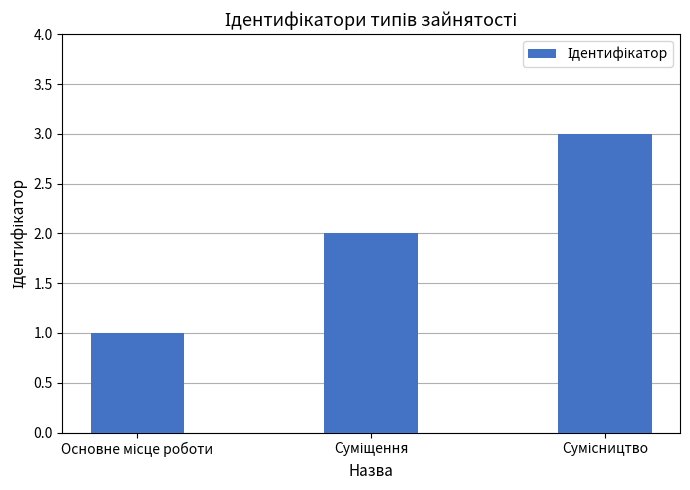

What is the greatest value displayed?

3